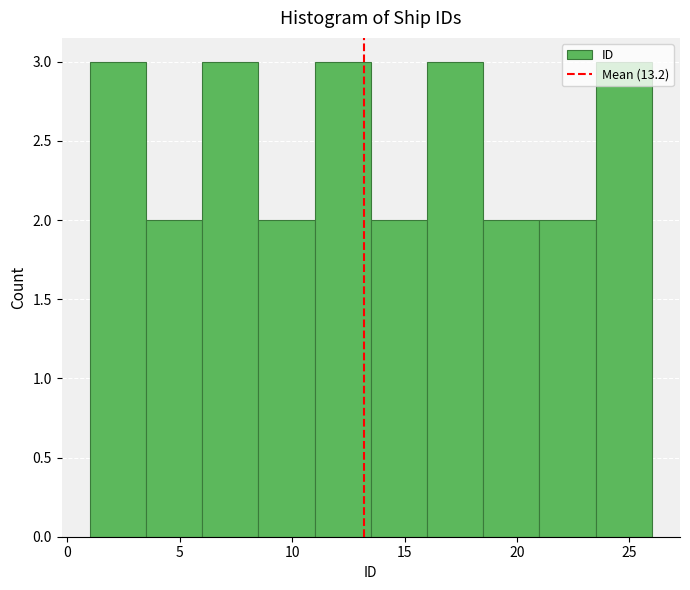

Reading left to right, transcribe this chart: for each bar, give the range it covers on the x-axis and its height. The values are not printed on the chart, so give them approximately, as read against the axis.

1.0 to 3.5: 3
3.5 to 6.0: 2
6.0 to 8.5: 3
8.5 to 11.0: 2
11.0 to 13.5: 3
13.5 to 16.0: 2
16.0 to 18.5: 3
18.5 to 21.0: 2
21.0 to 23.5: 2
23.5 to 26.0: 3